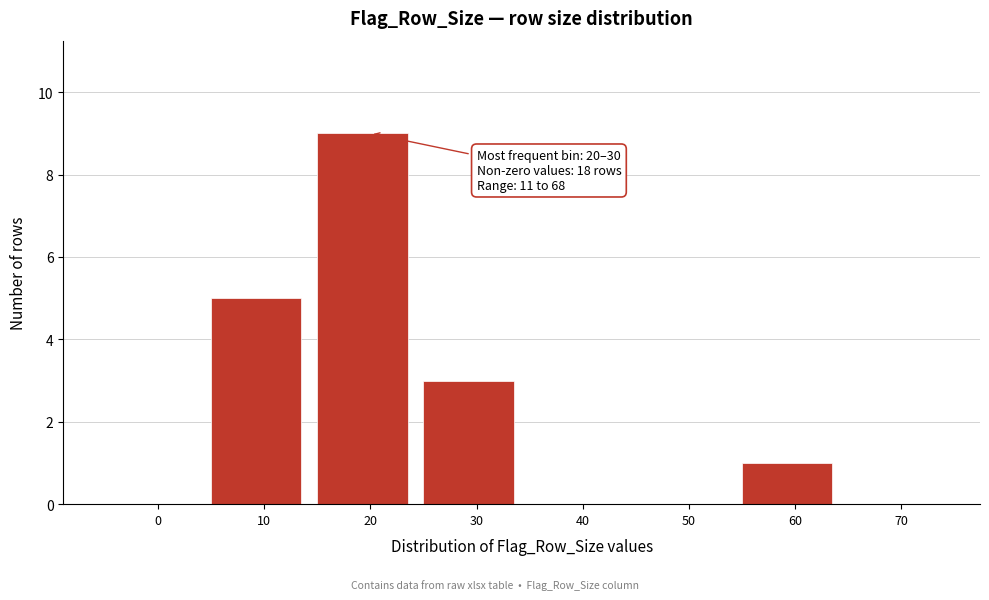

Reading left to right, transcribe all the data shown in this chart.

0=0	10=5	20=9	30=3	40=0	50=0	60=1	70=0